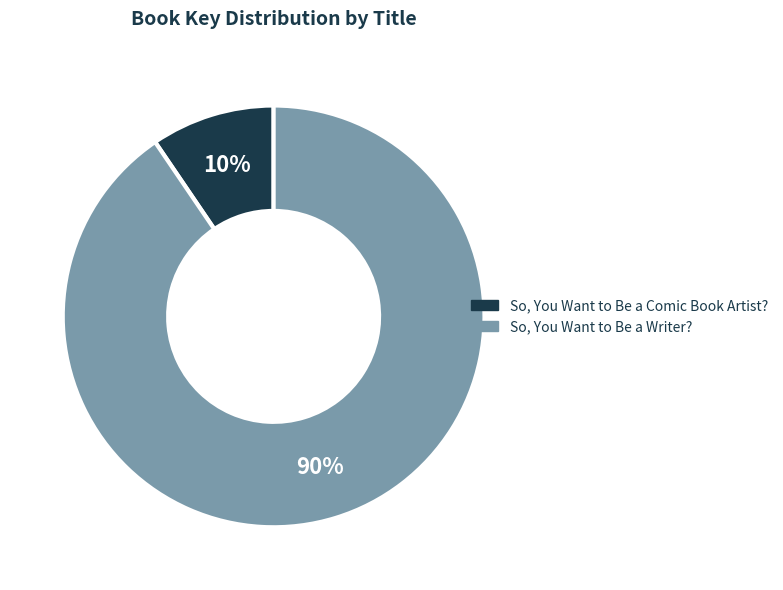

Between So, You Want to Be a Comic Book Artist? and So, You Want to Be a Writer?, which is larger?

So, You Want to Be a Writer?